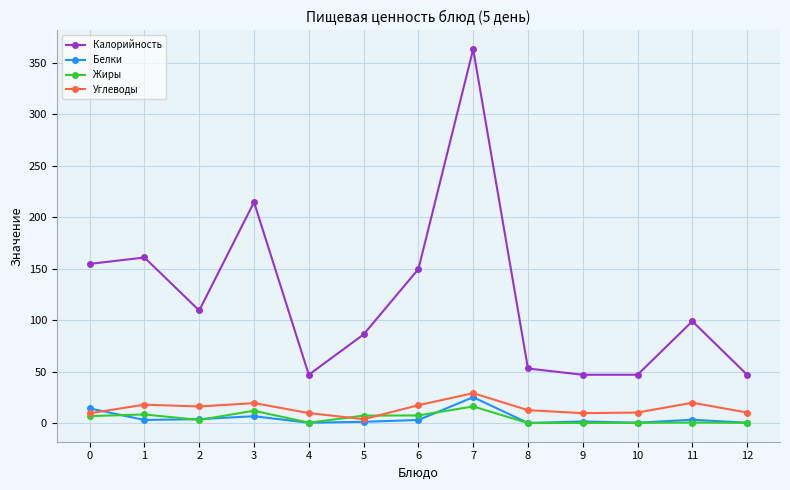

What is the average value of the Калорийность series?

121.5